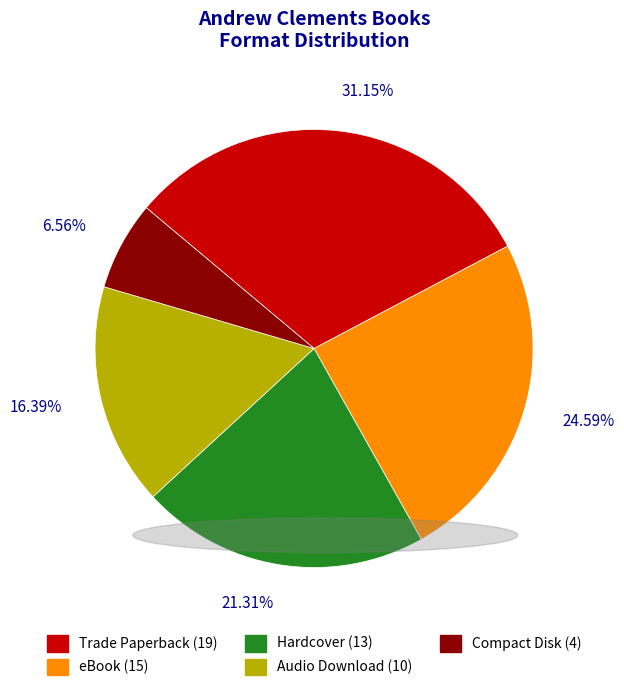

Is the sum of eBook and Hardcover greater than half?

No